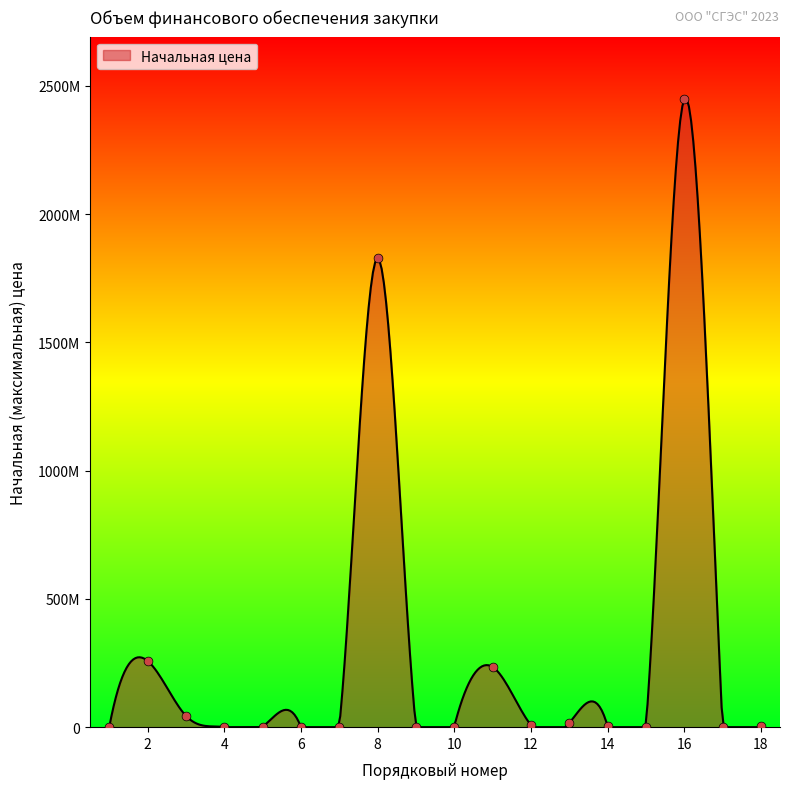

Which has a higher value, 9 or 15?

15